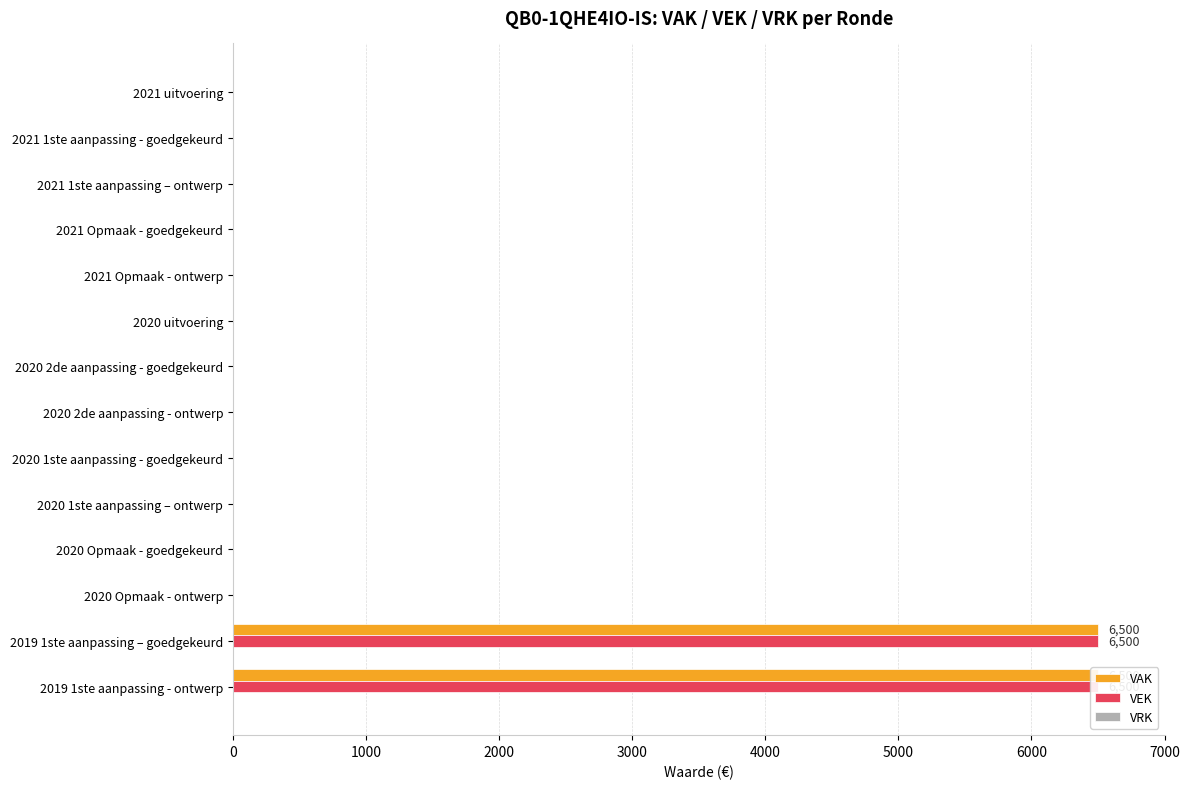

What is the sum of all VRK values?

3.5